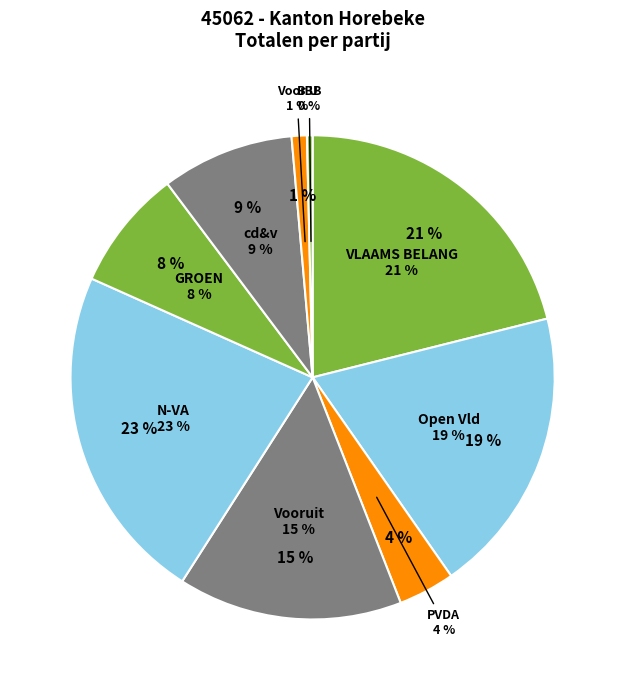

The PVDA slice represents 4% of the pie. True or false?

True